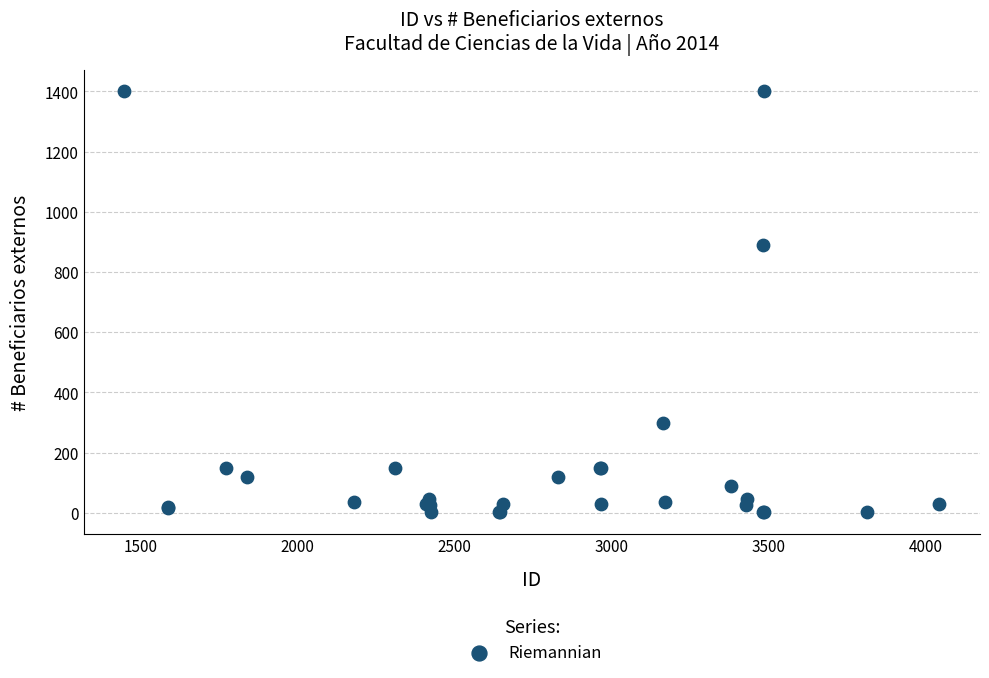

What Y value in the scatter plot is closest to 700?

890